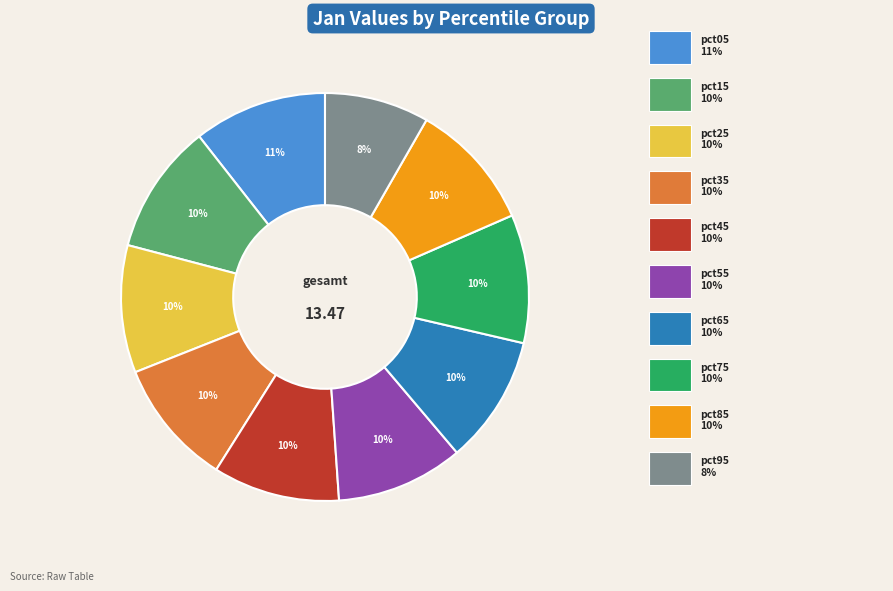

Is there a majority slice in this chart?

No